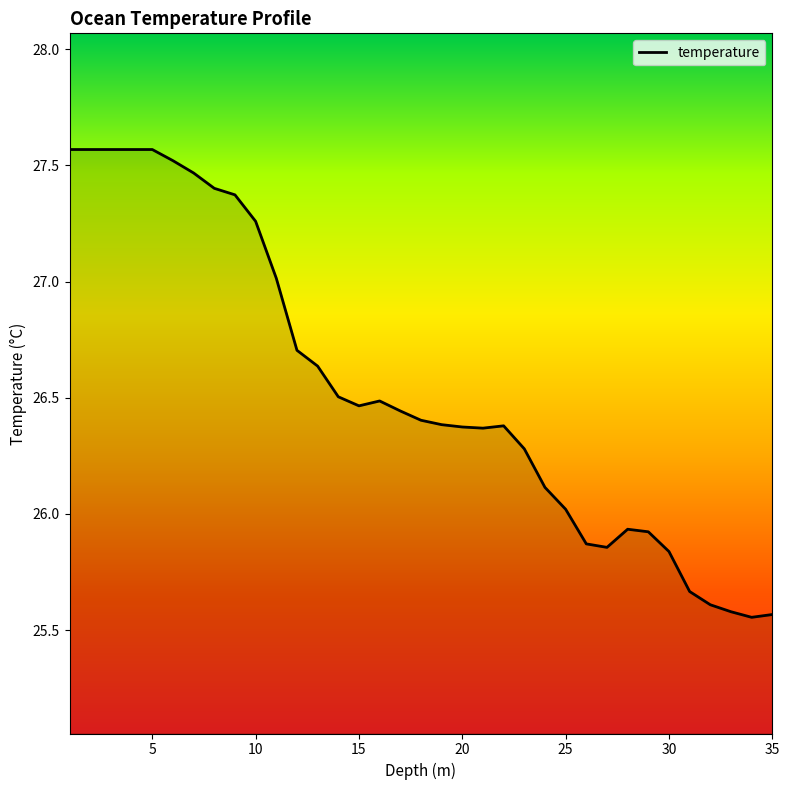

What is the difference between the maximum and minimum values?

2.0